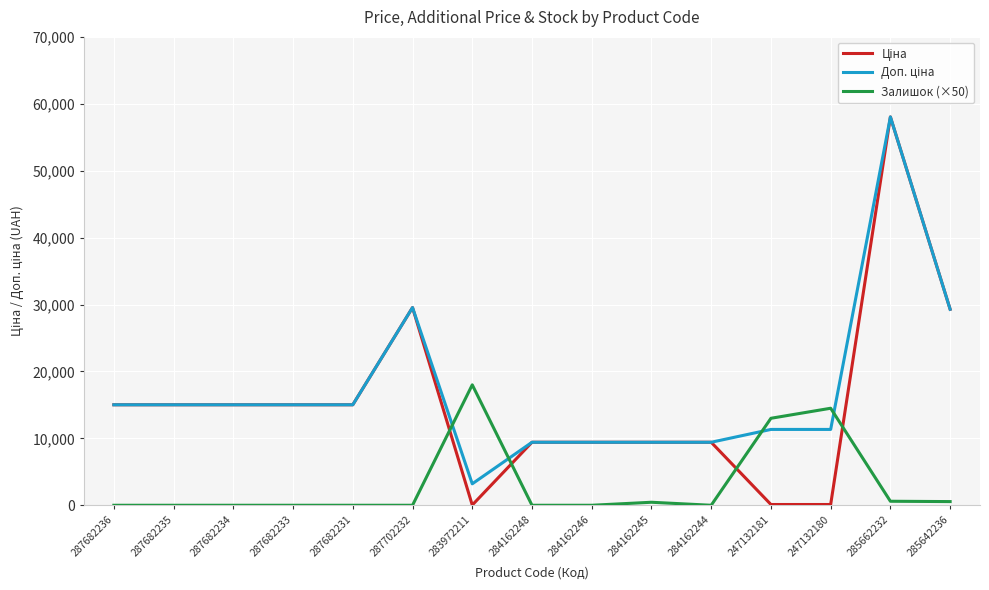

What is the total value across all series at 287702232?

59097.9